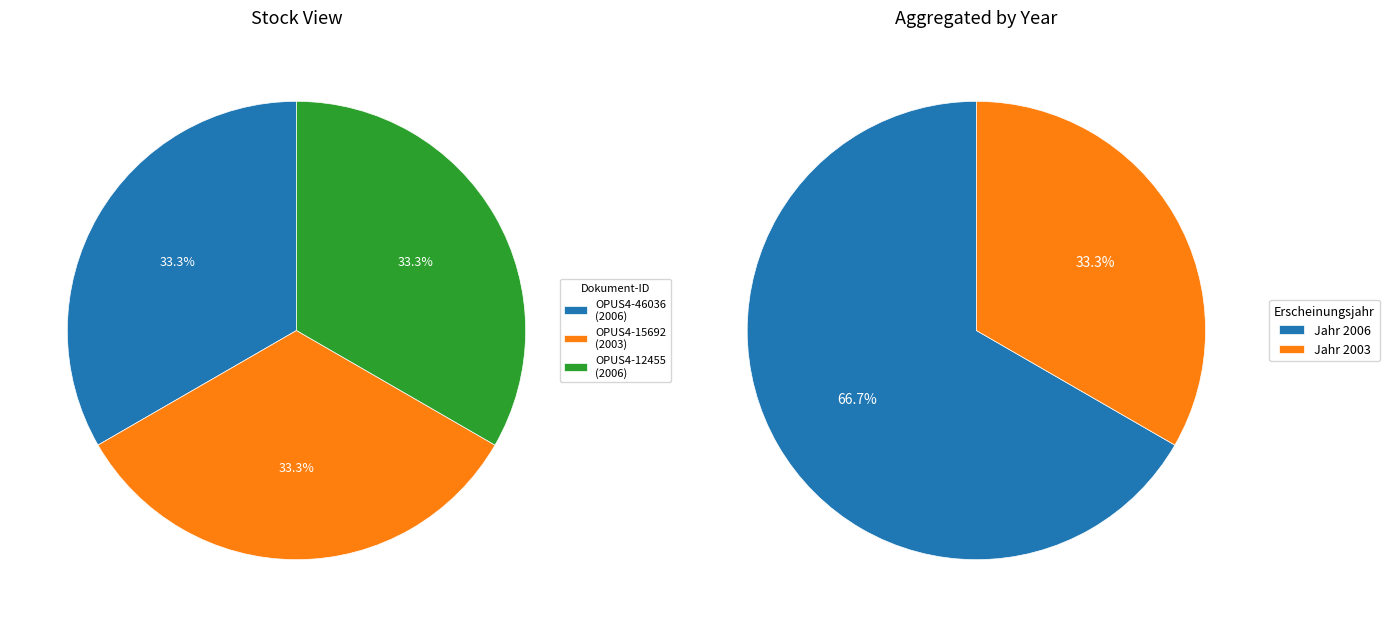

How many slices are in this pie chart?

3